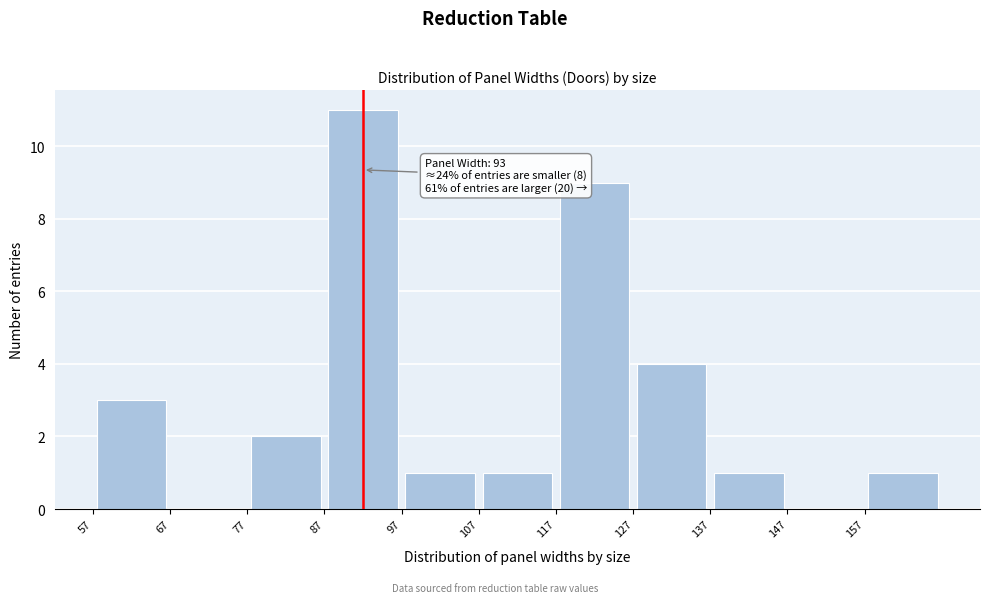

Which range on the x-axis has the tallest bar?

87 to 97